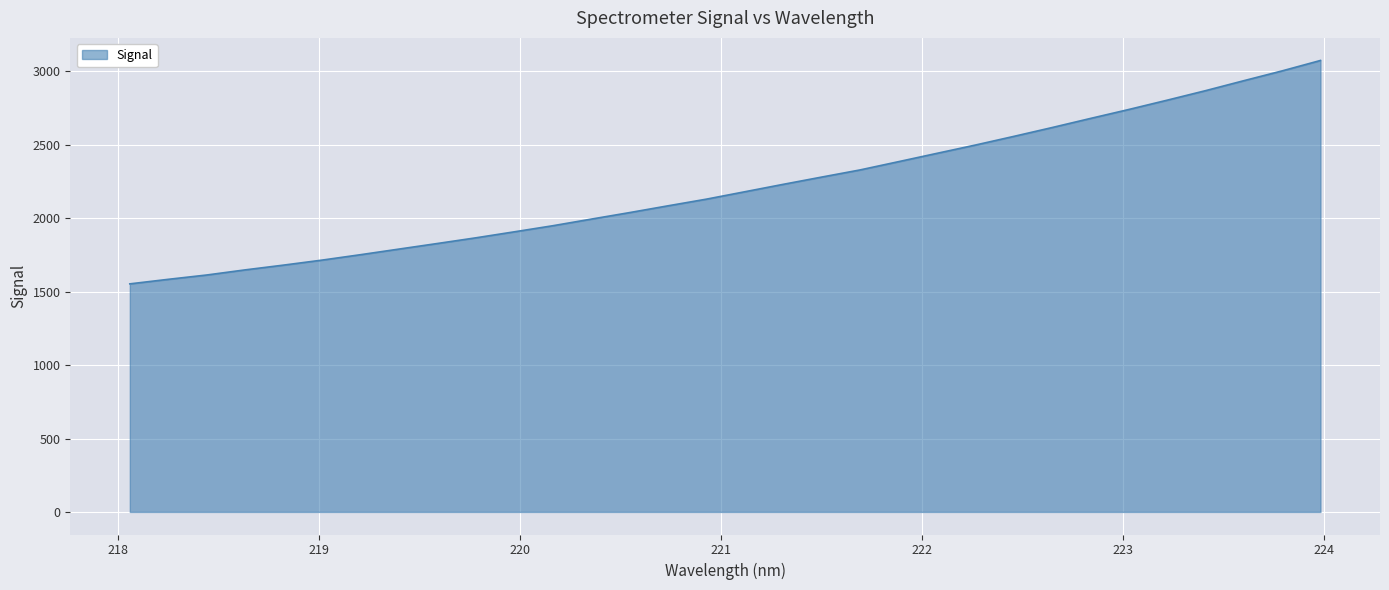

Count the number of data series in this chart.

1